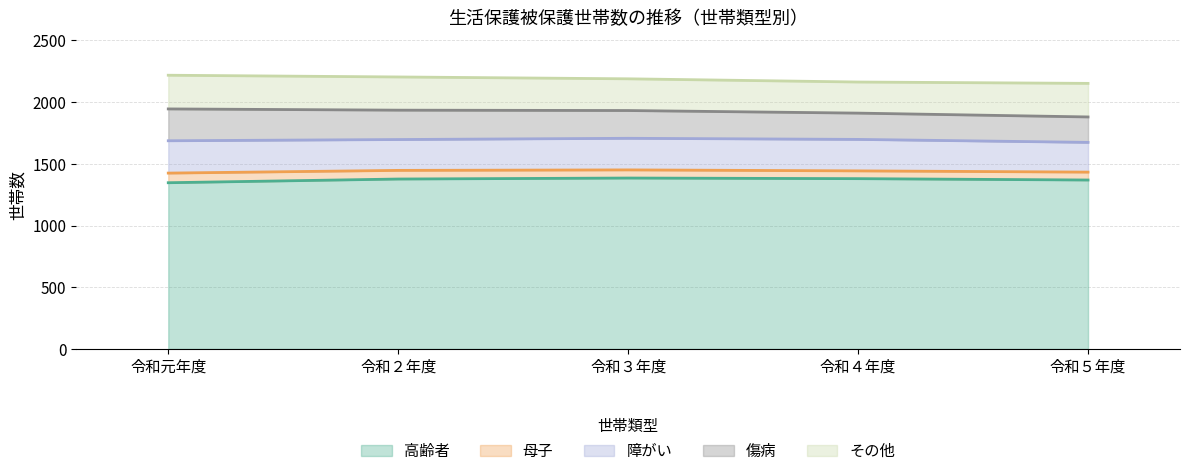

Does the chart display data point markers on the line(s)?

No